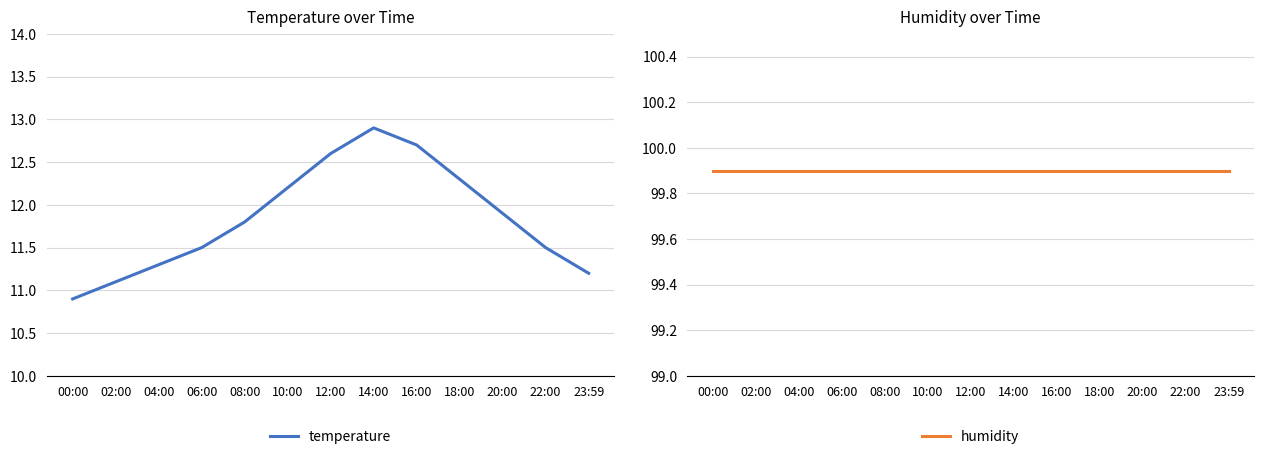

Where is the first local maximum for temperature?

14:00